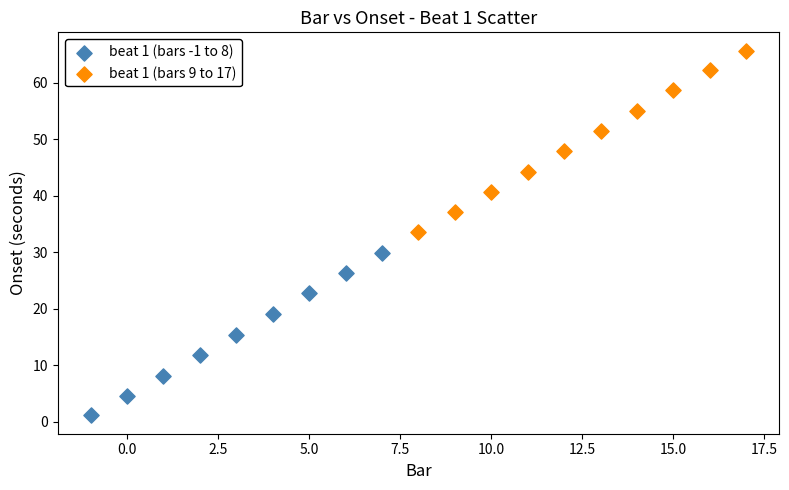

Which series has the widest spread of Y values?

beat 1 (bars 9 to 17)